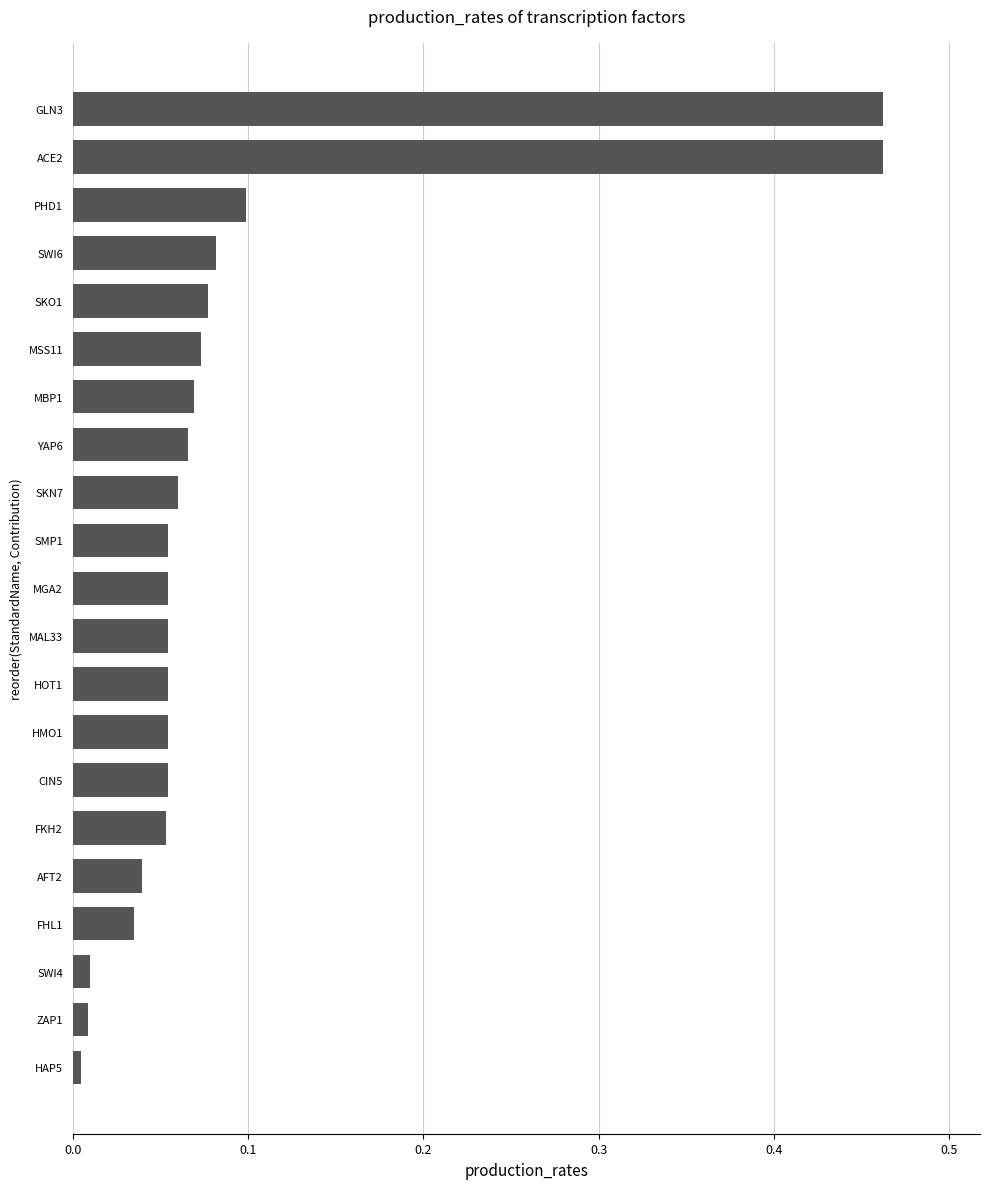

True or false: the data shows 0.0 at SKN7.

False